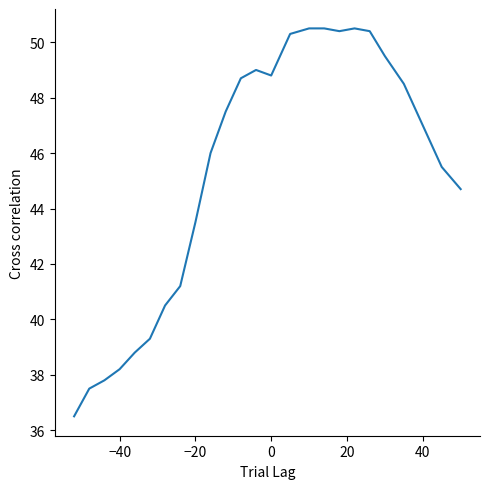

How many lines are shown in the chart?

1